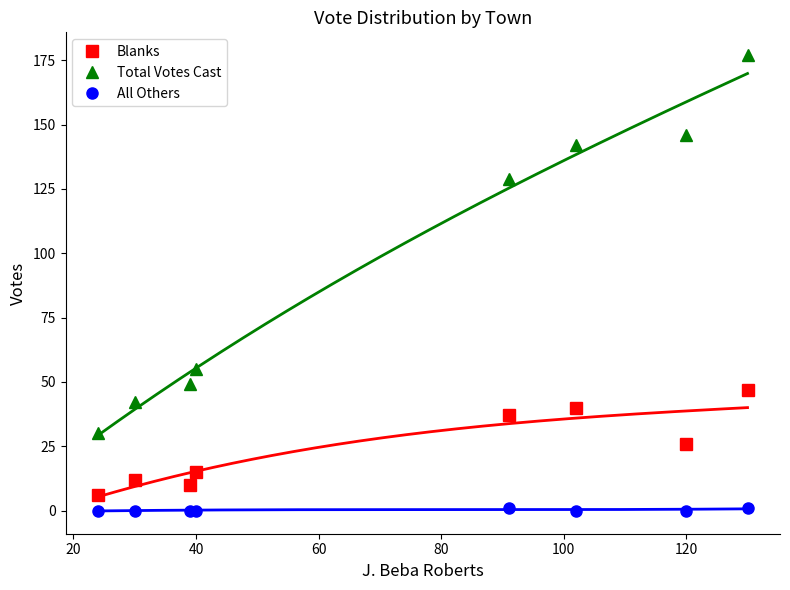

True or false: Total Votes Cast and All Others cross at least once.

False